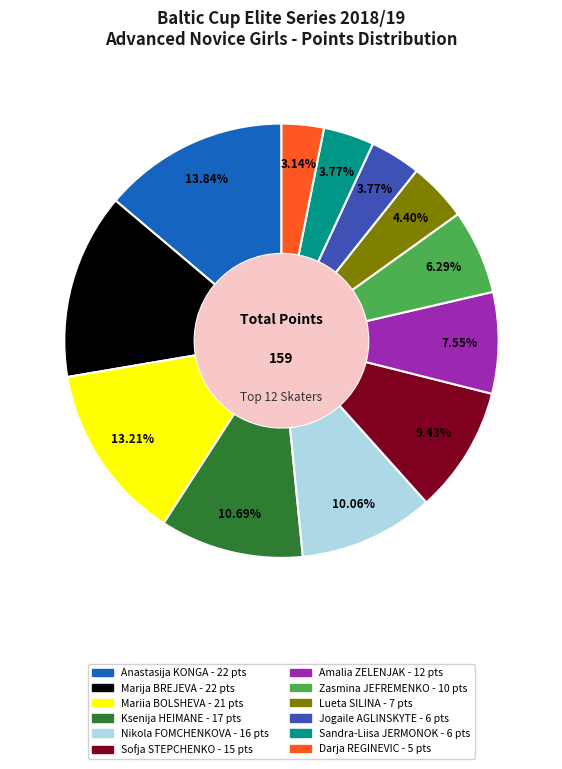

Count the number of slices in the pie.

12